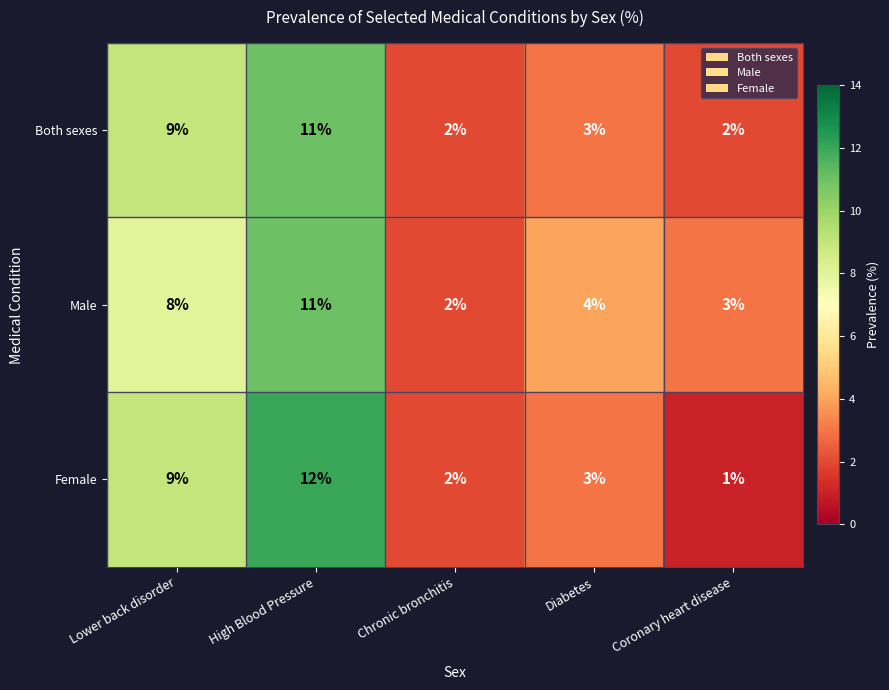

What is the spread (max minus min) of values at Coronary heart disease?

2